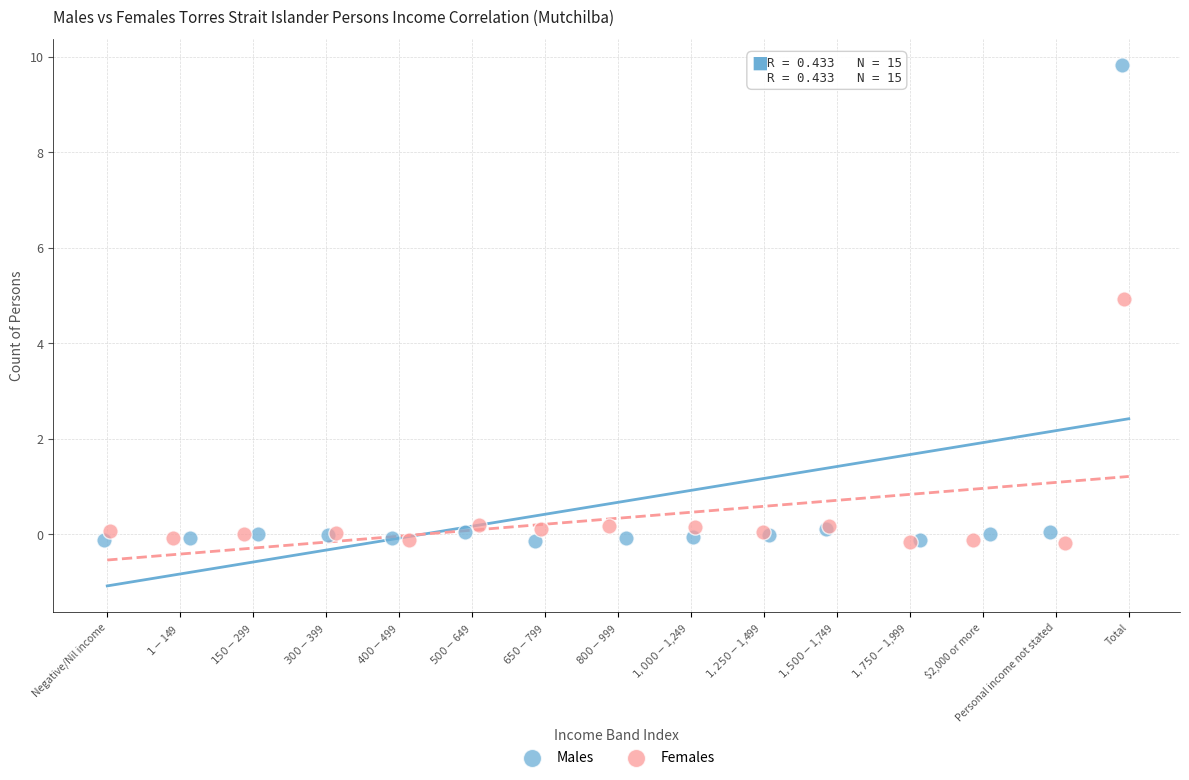

Which series has the widest spread of Y values?

Males